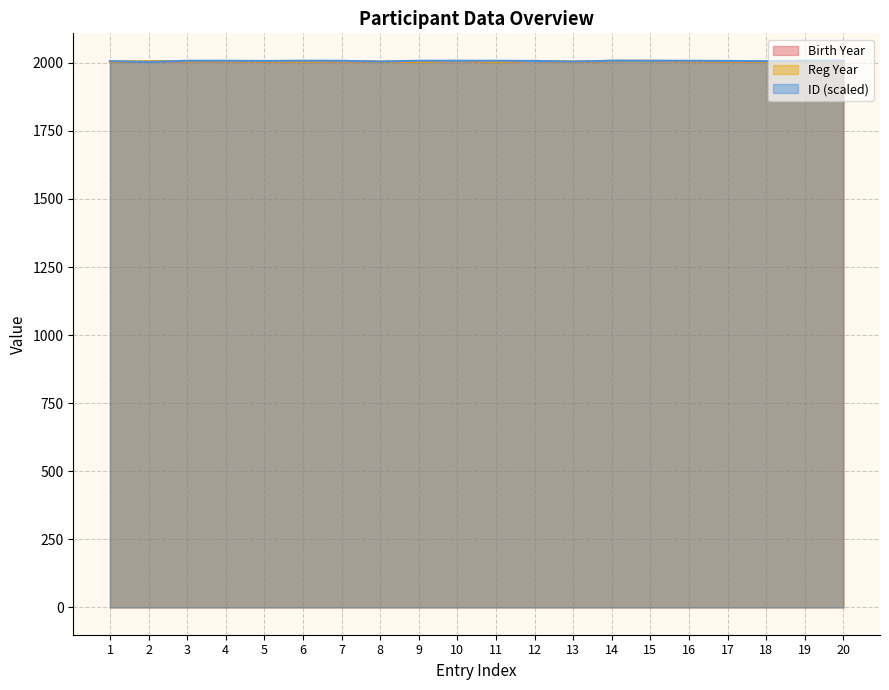

What is the difference between the second highest and minimum values in the Reg Year series?

3.0